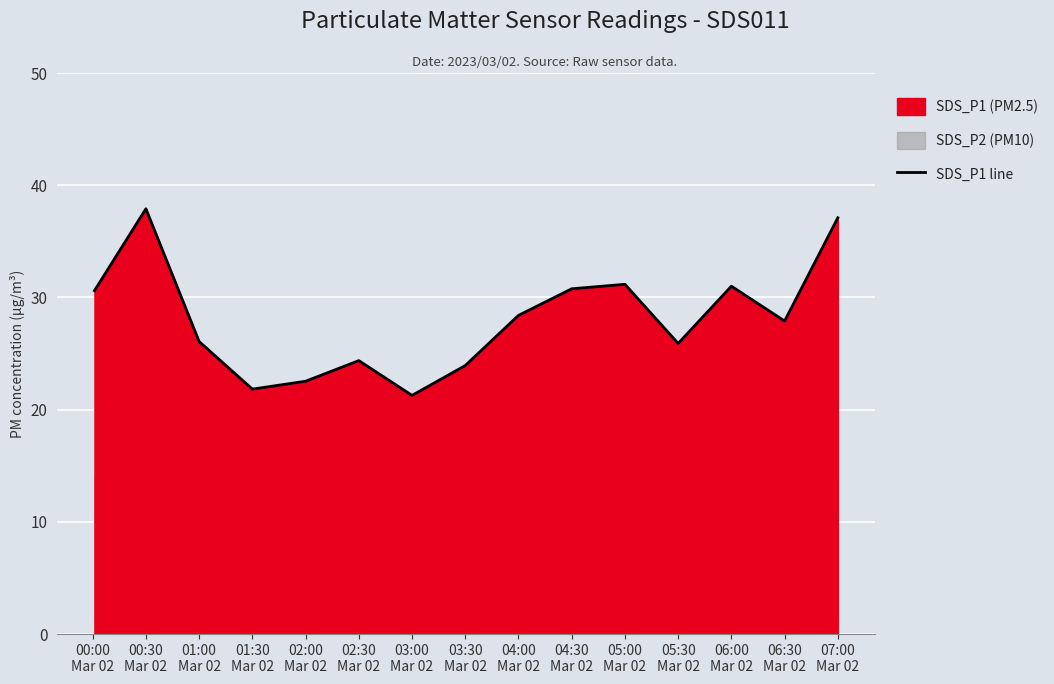

What is the highest value of the SDS_P1 line series?

37.9